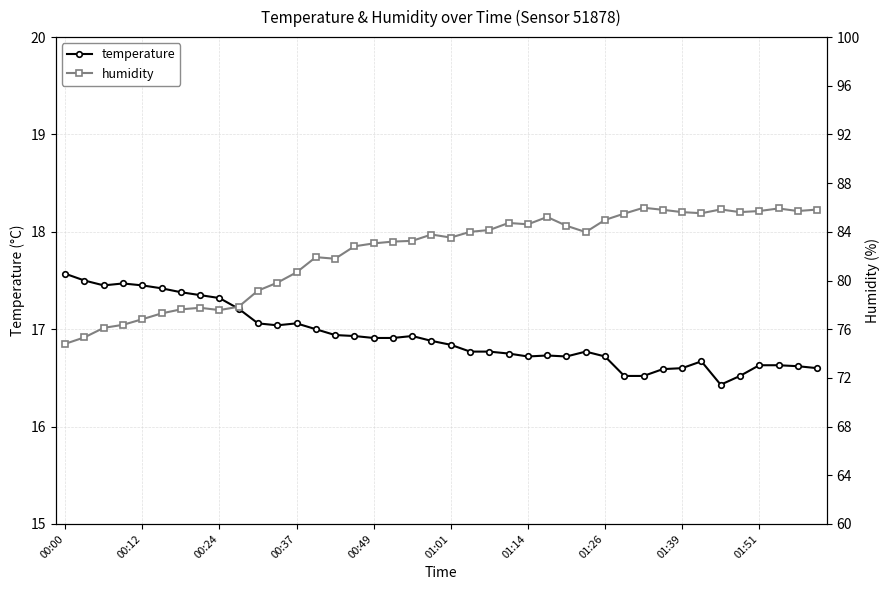

How many data points does each series have?

40